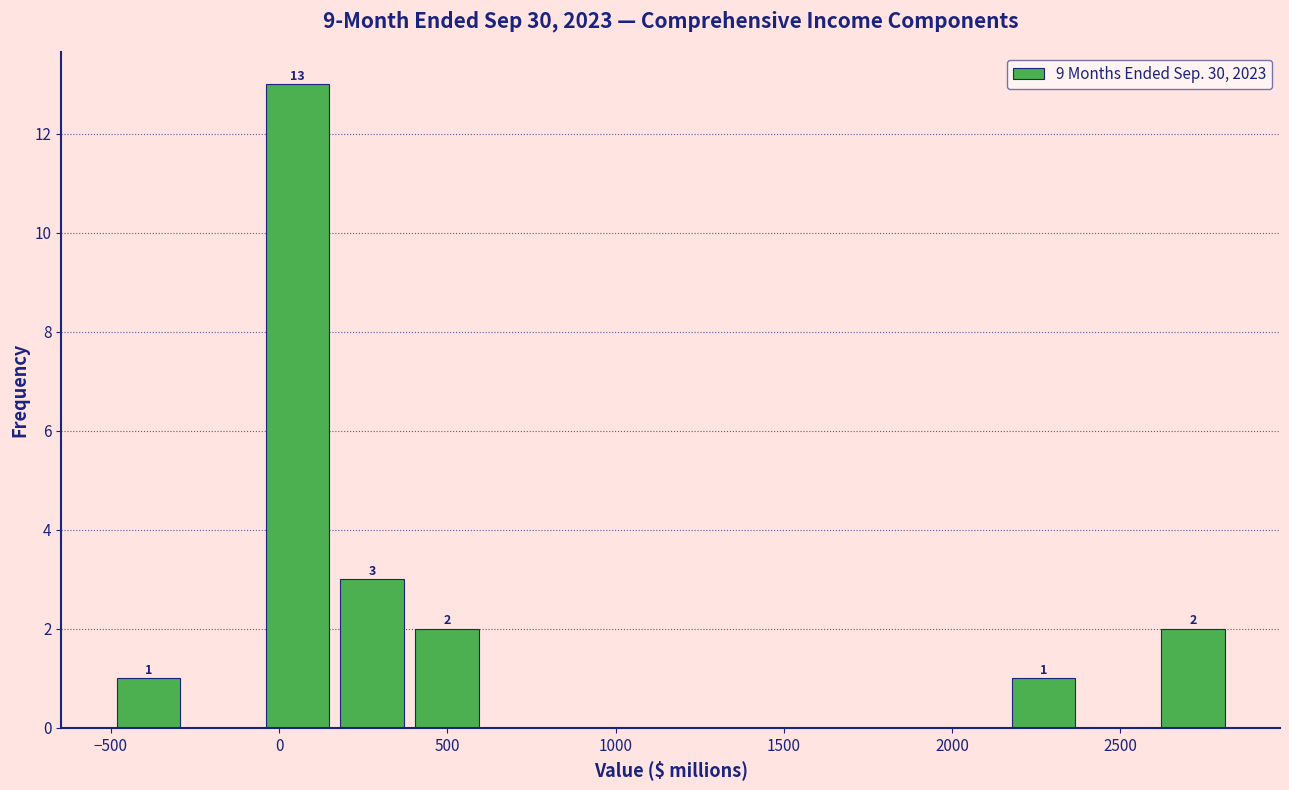

Over which range of the x-axis is the bar tallest?

-50 to 150